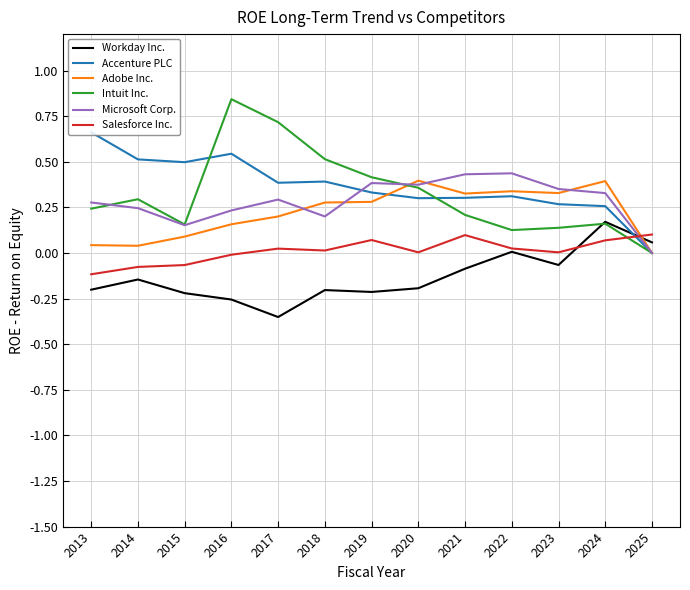

True or false: Adobe Inc. has a value of 0.3 at 2017.

False